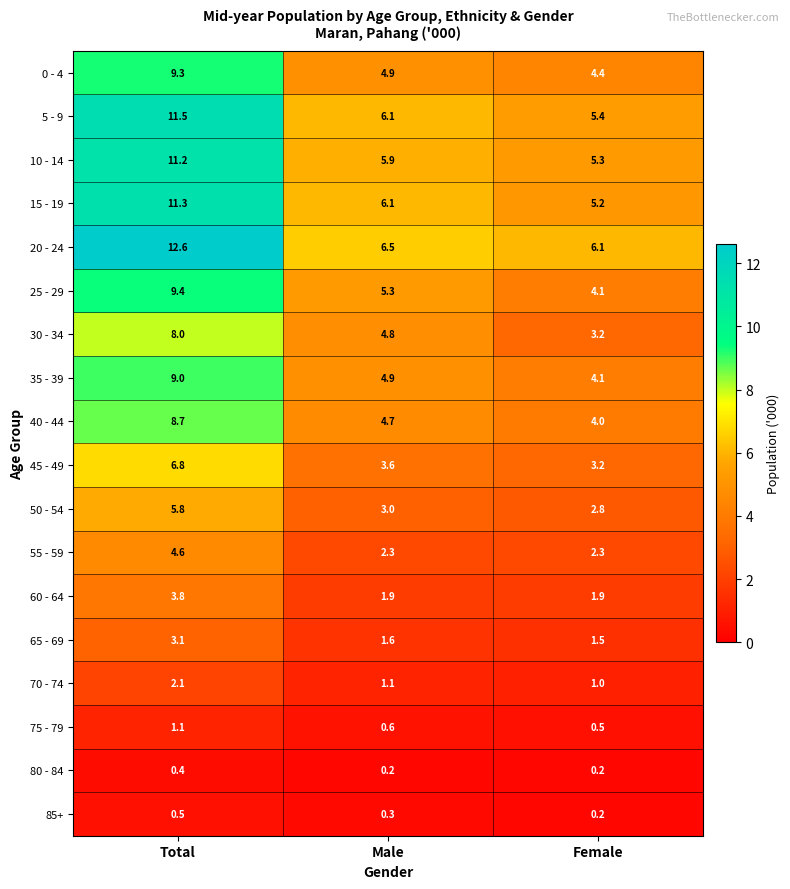

The value of 65 - 69 at Male is 1.6. True or false?

True